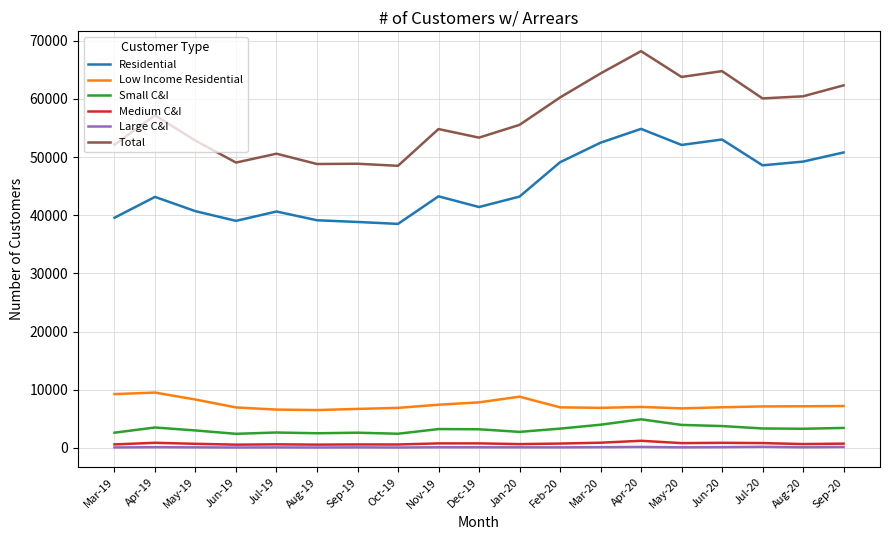

Where is the first local maximum for Residential?

Apr-19